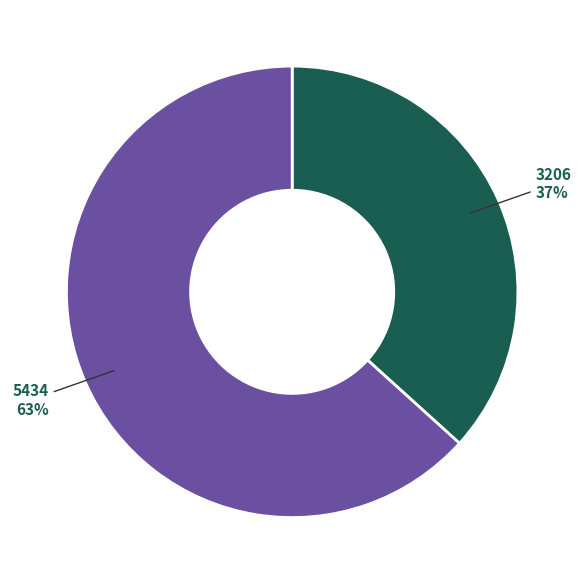

What is the smallest slice in the pie chart?

3206